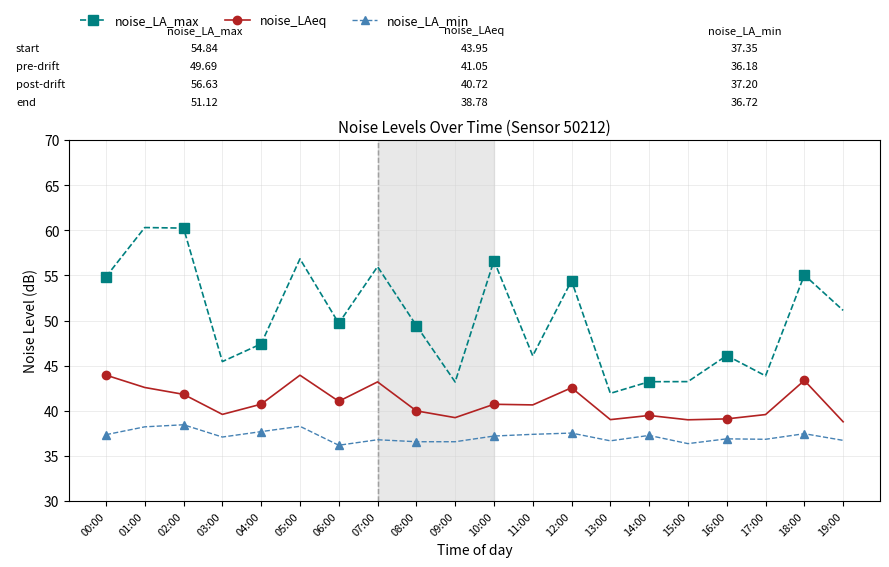

How many lines are shown in the chart?

3